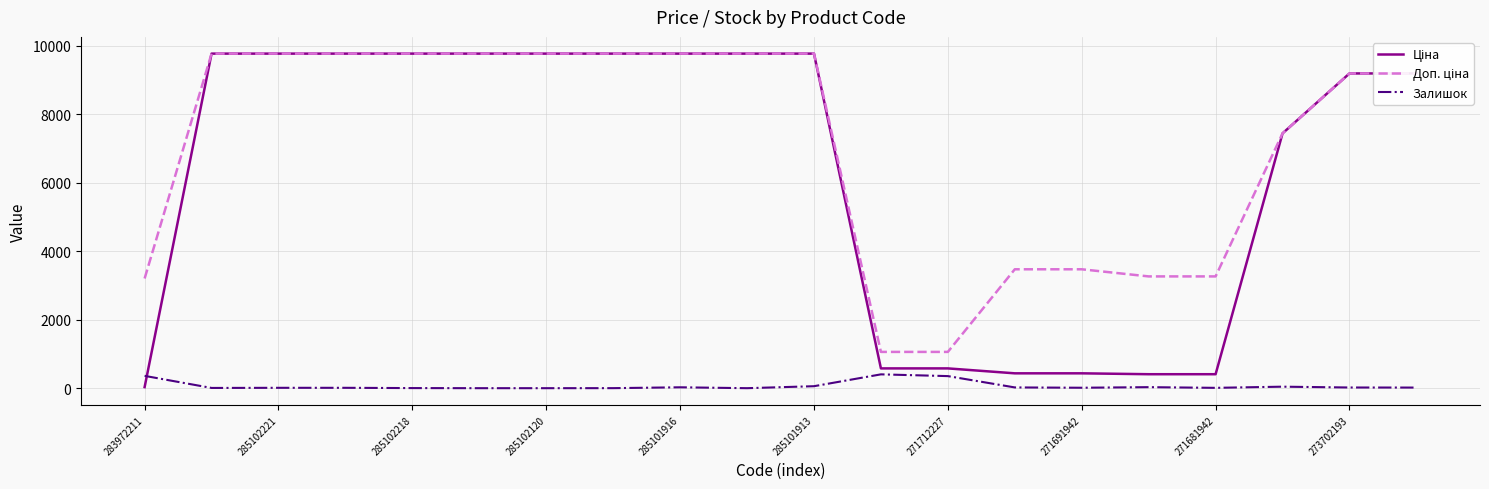

What is the maximum value shown in the chart?

9775.5